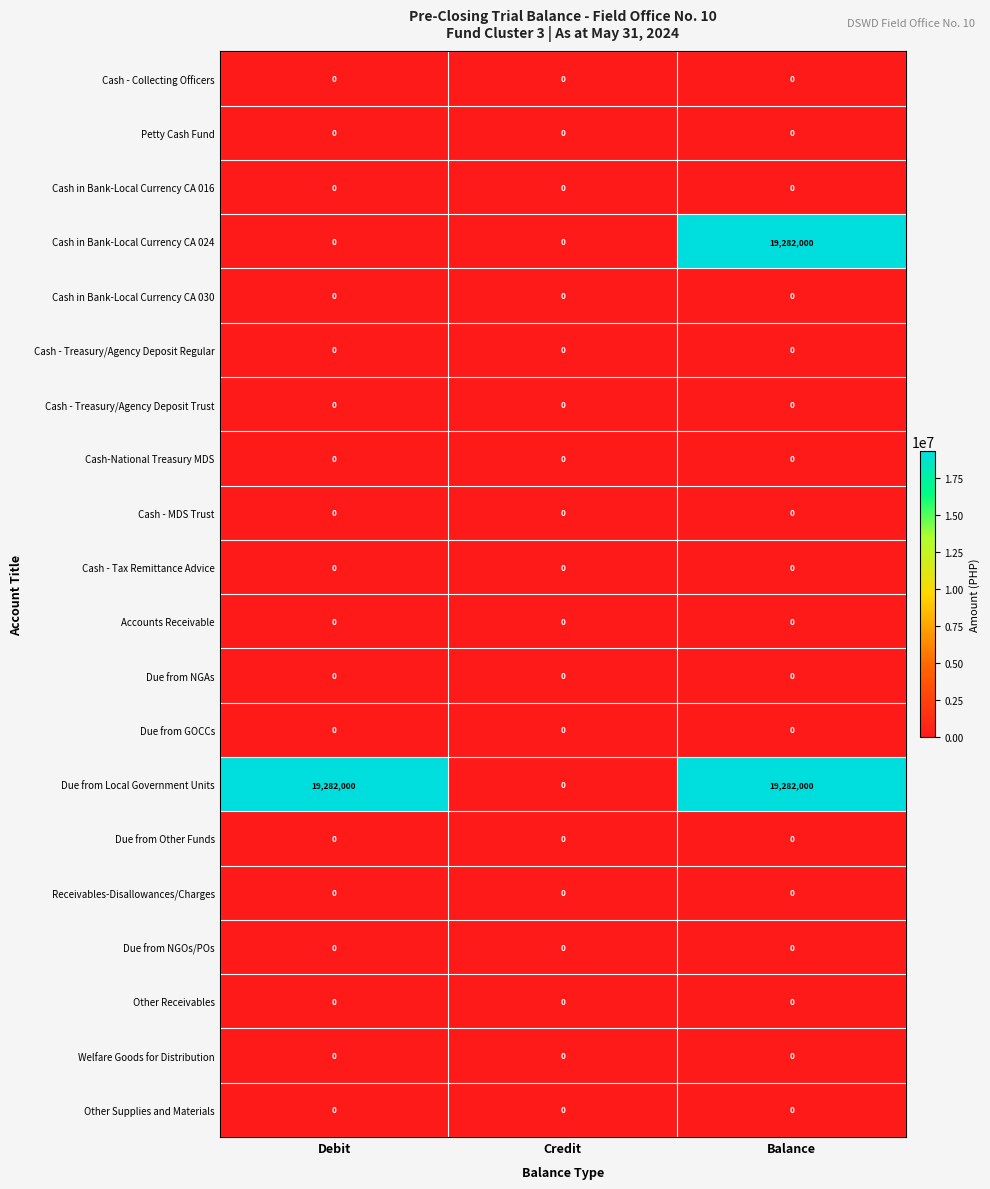

Which series has the largest total across all categories?

Due from Local Government Units